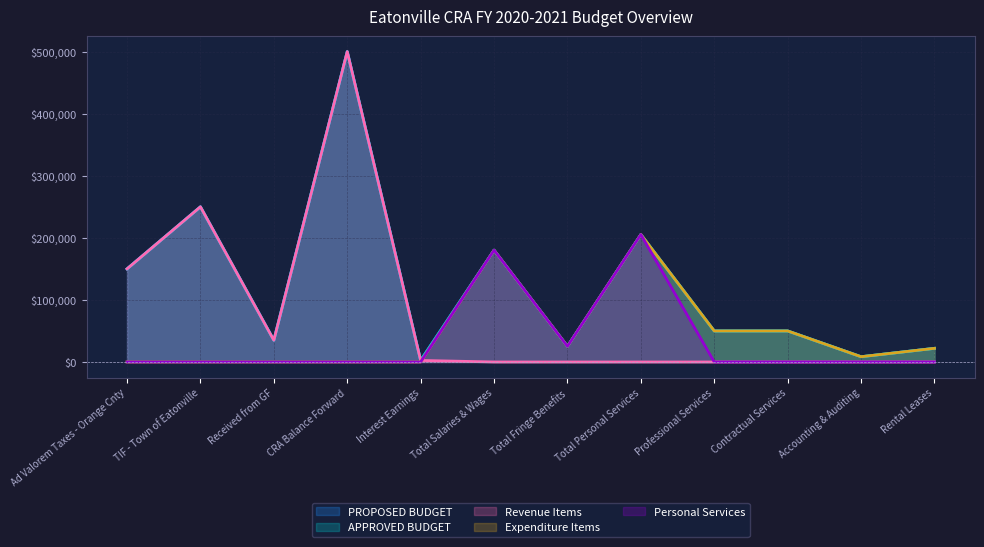

What is the label of the 5th point from the left?

Interest Earnings